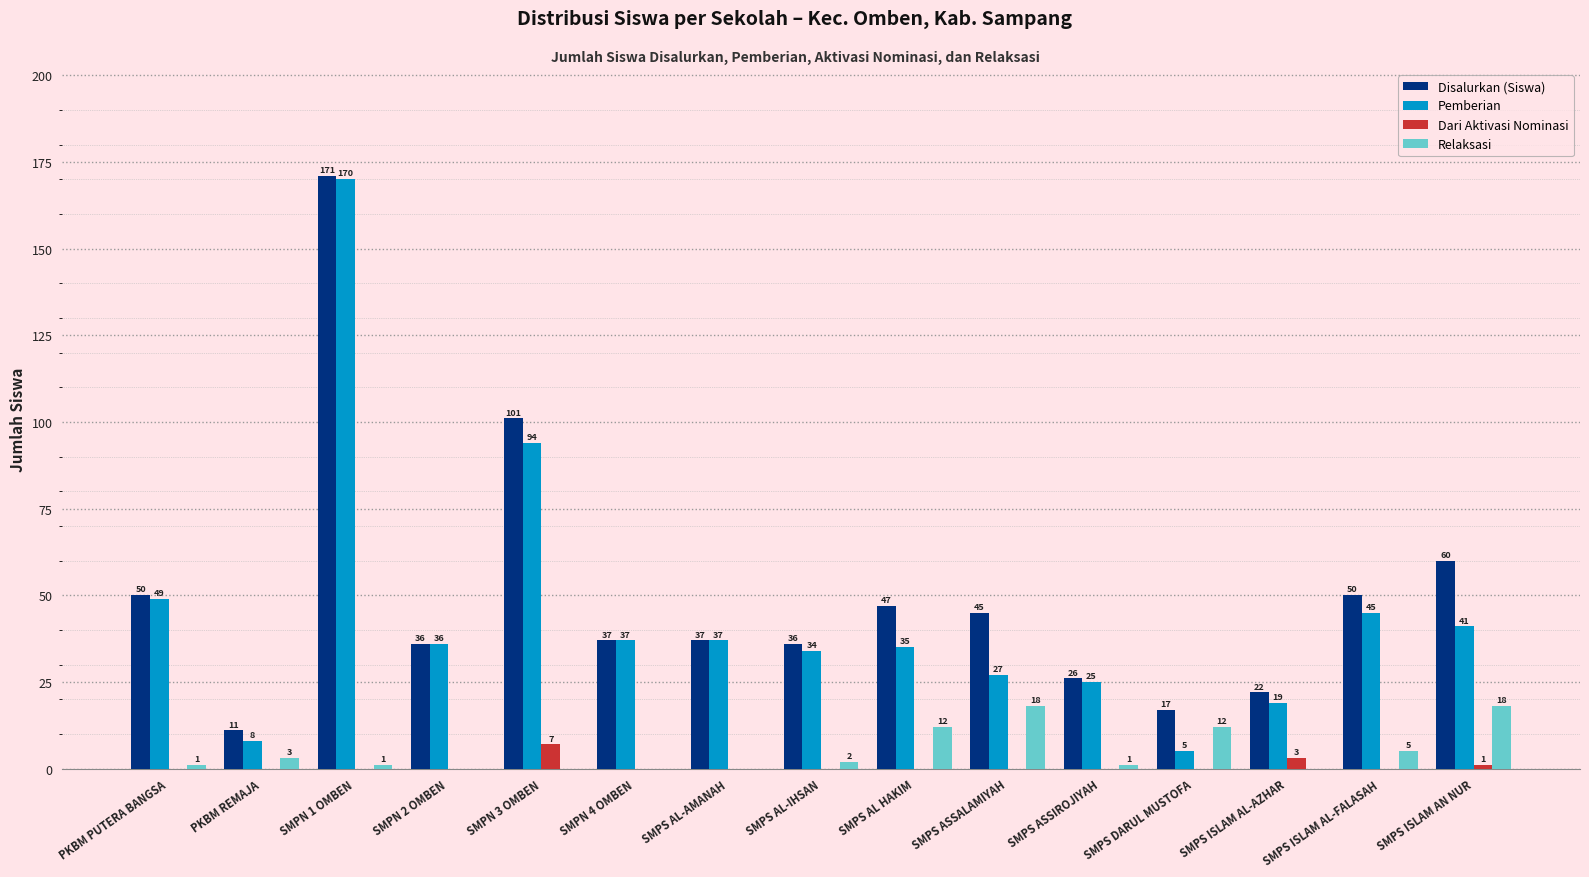

Are the bars horizontal?

No